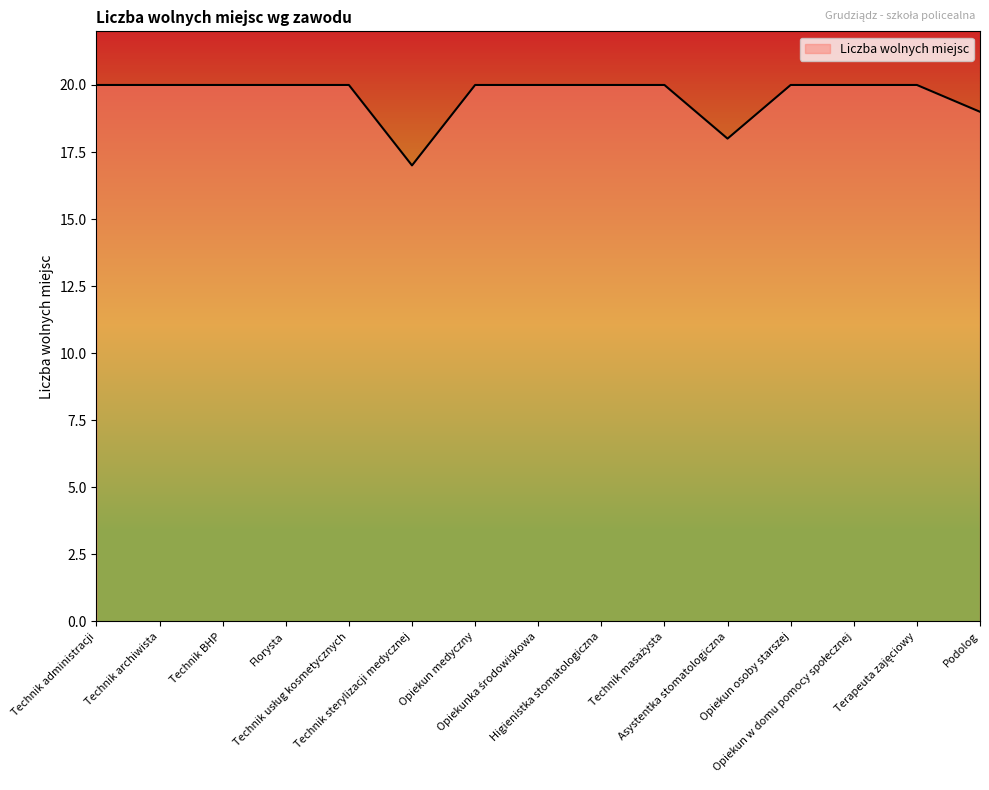

What is the difference between the maximum and minimum values?

3